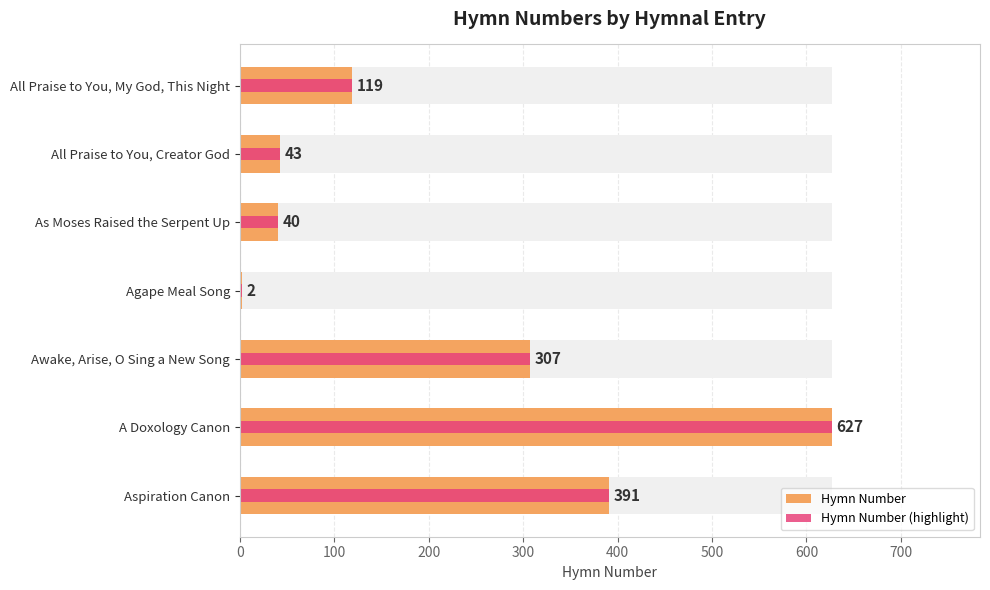

How many bars are there in each group?

2